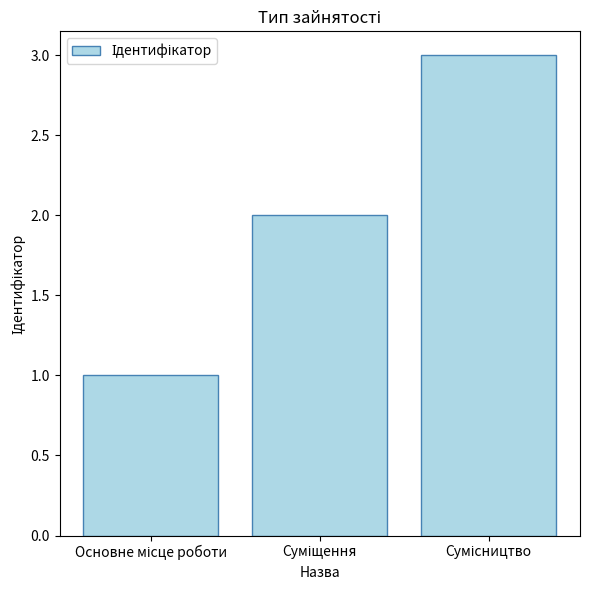

What is the minimum value shown in the chart?

1